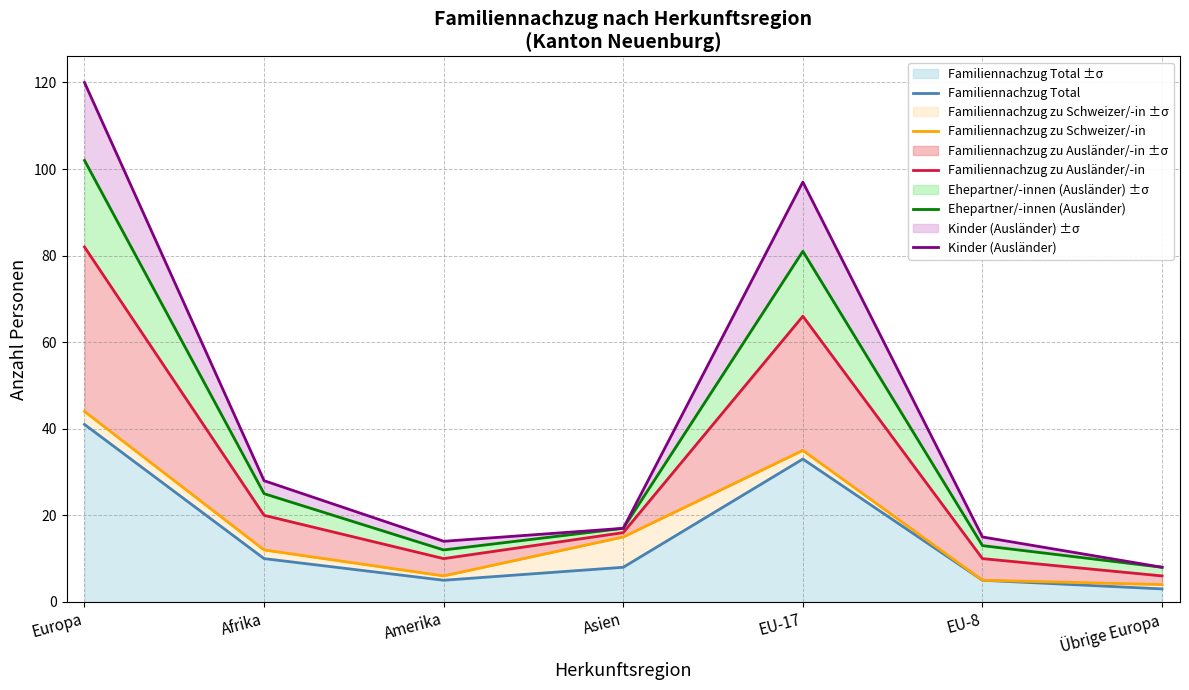

Is it true that Familiennachzug zu Ausländer/-in equals 20 at Afrika?

True